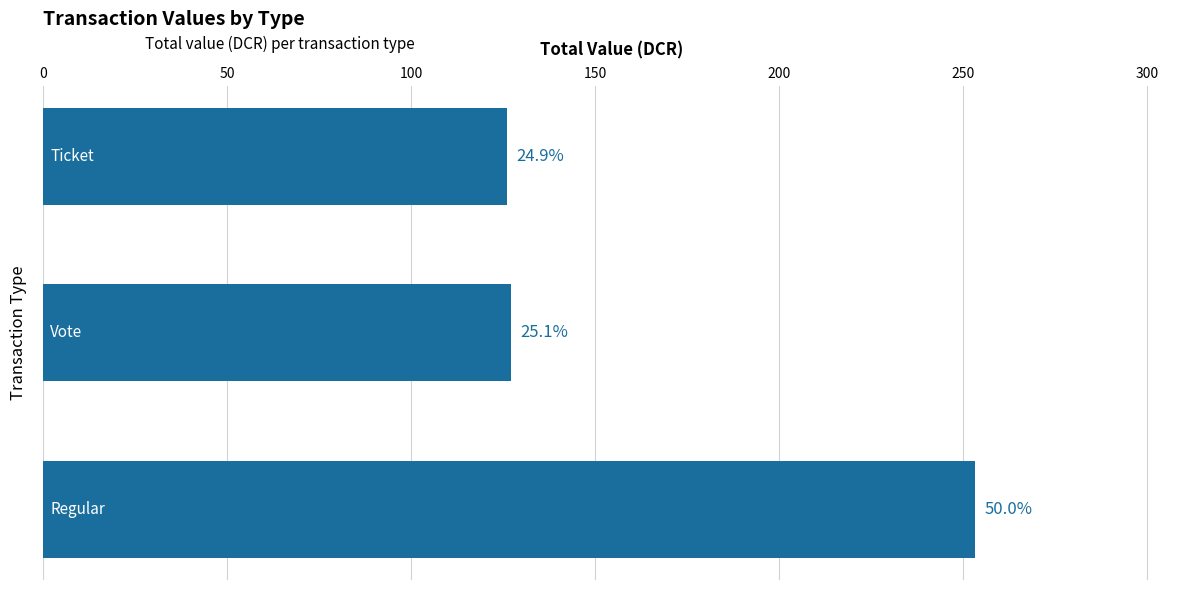

Are the bars horizontal?

Yes